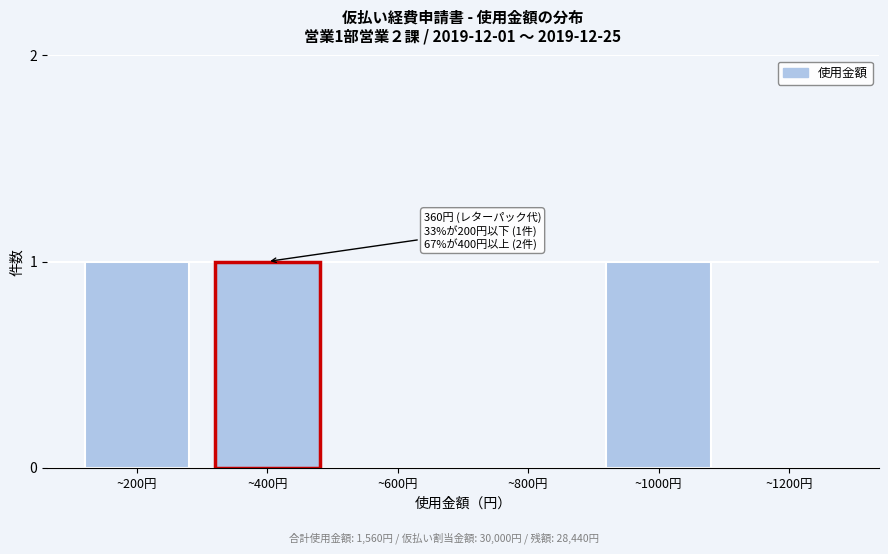

Reading right to left, extract all data points from this chart.

~1200円=0	~1000円=1	~800円=0	~600円=0	~400円=1	~200円=1